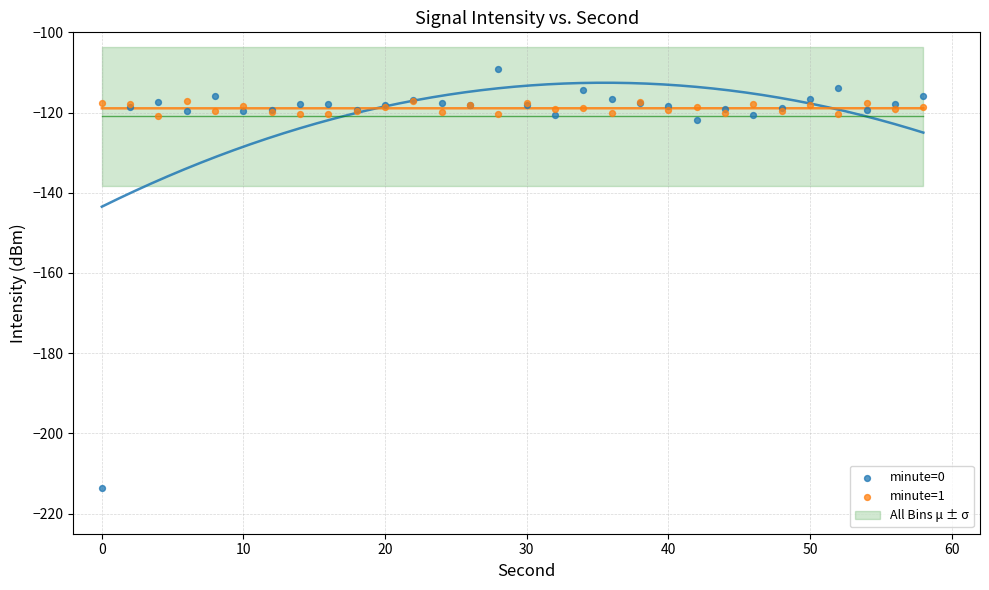

Which series reaches the maximum Y coordinate?

minute=0